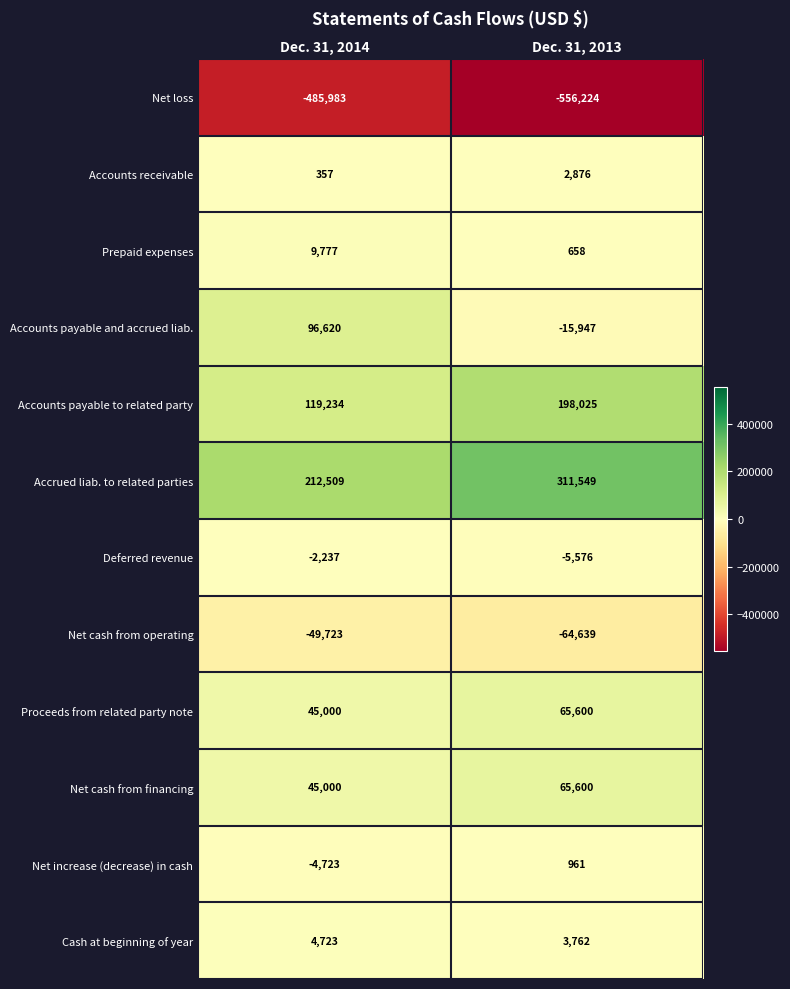

Which series has the largest range (max minus min)?

Accounts payable and accrued liab.